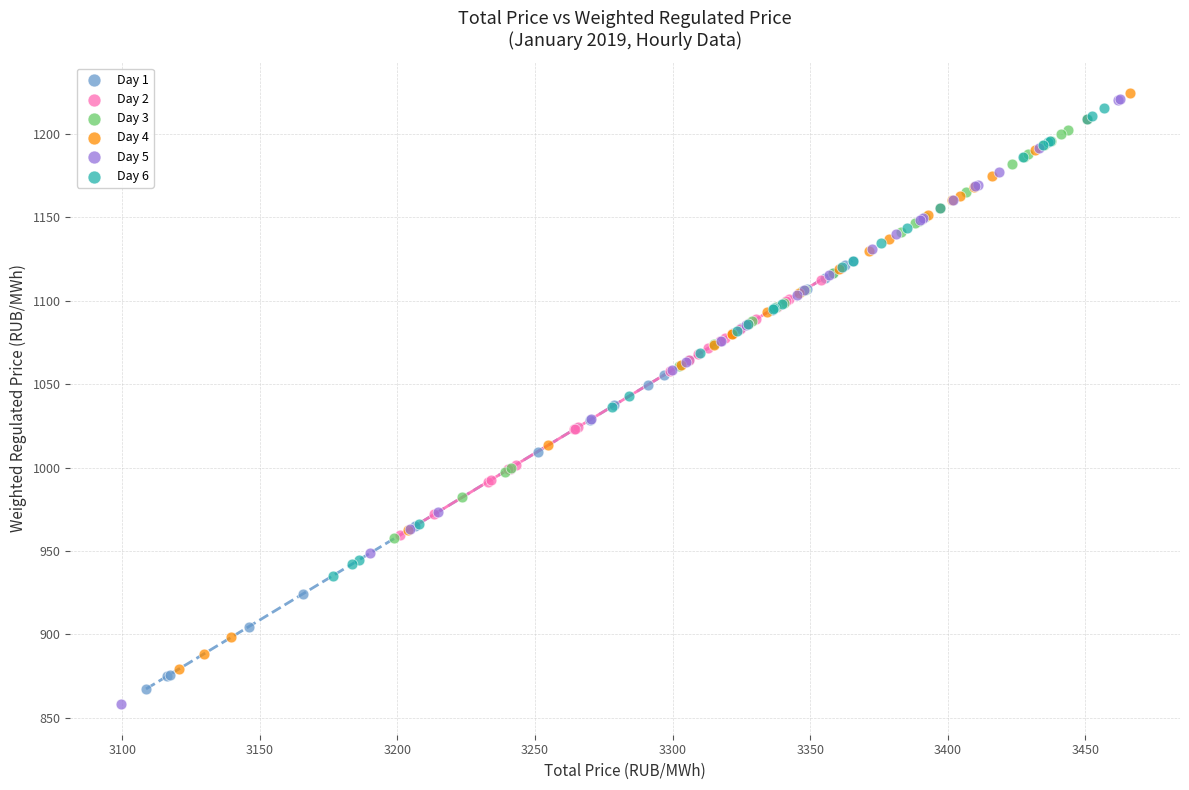

Which series reaches the maximum Y coordinate?

Day 4